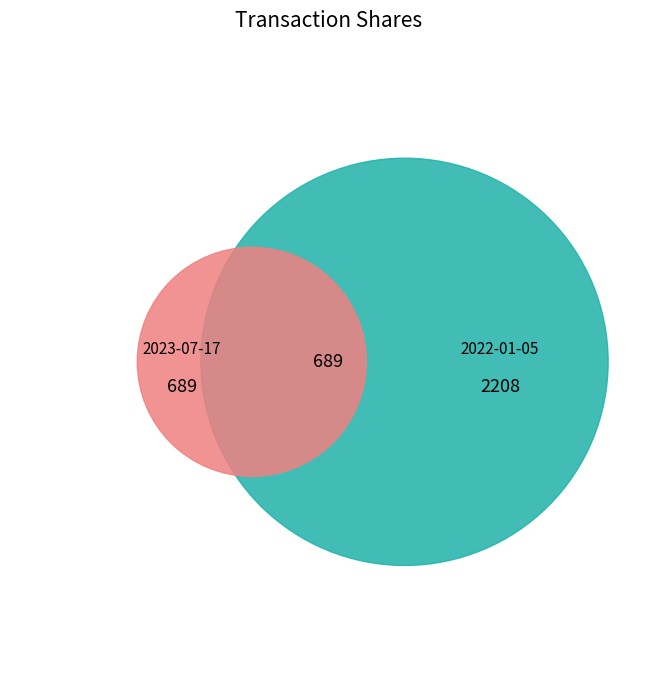

What percentage is the 2023-07-17 slice, to the nearest percent?

24%